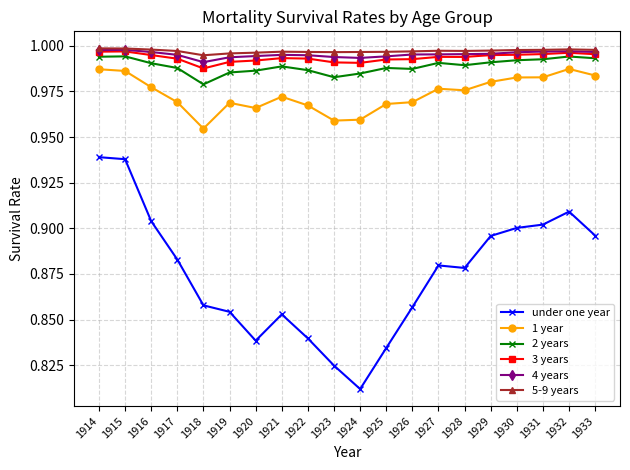

True or false: 1 year and 2 years intersect in this chart.

False